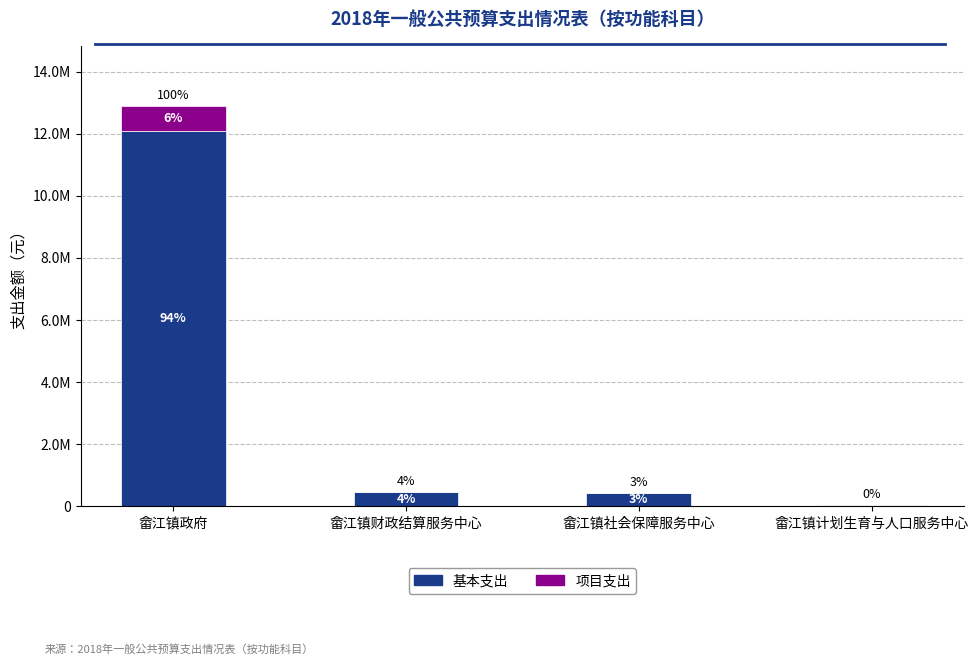

What is the total value across all series at 畲江镇社会保障服务中心?

422616